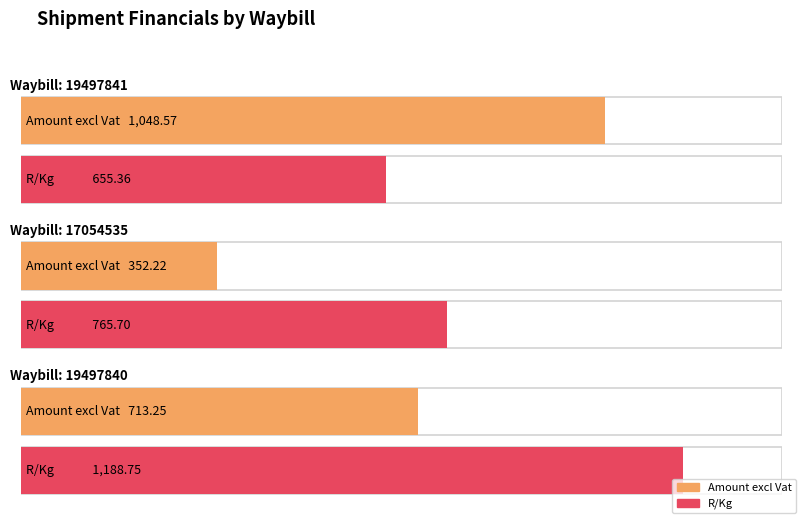

Which series has the largest total across all categories?

R/Kg